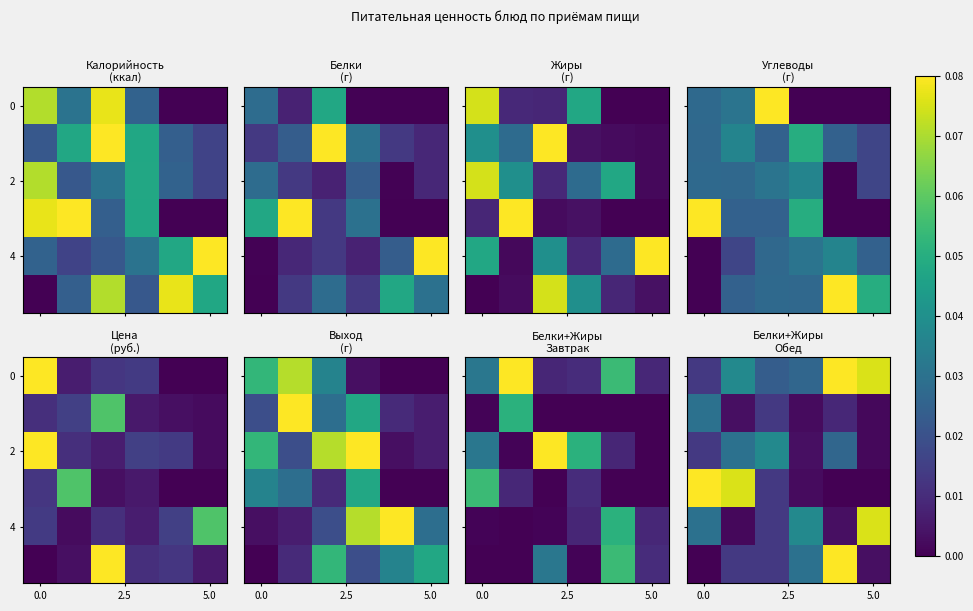

Which category has the highest value across all series?

4